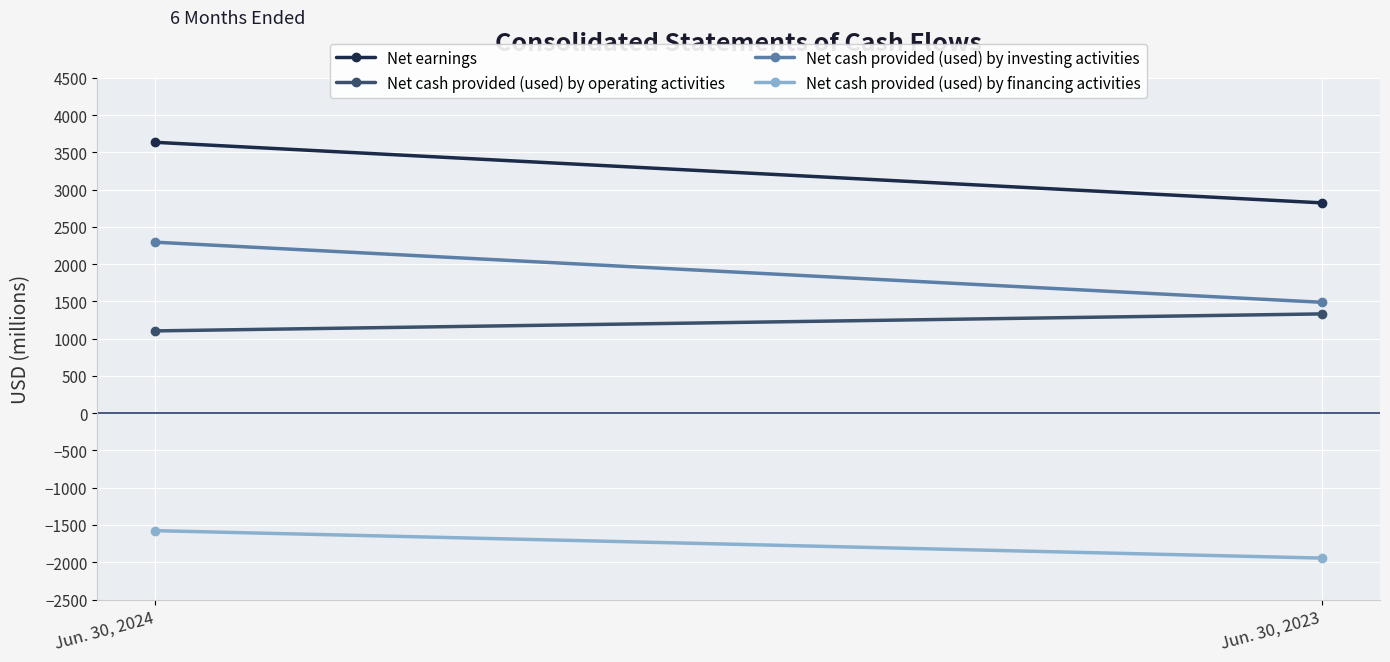

Which series has the widest spread of values?

Net earnings